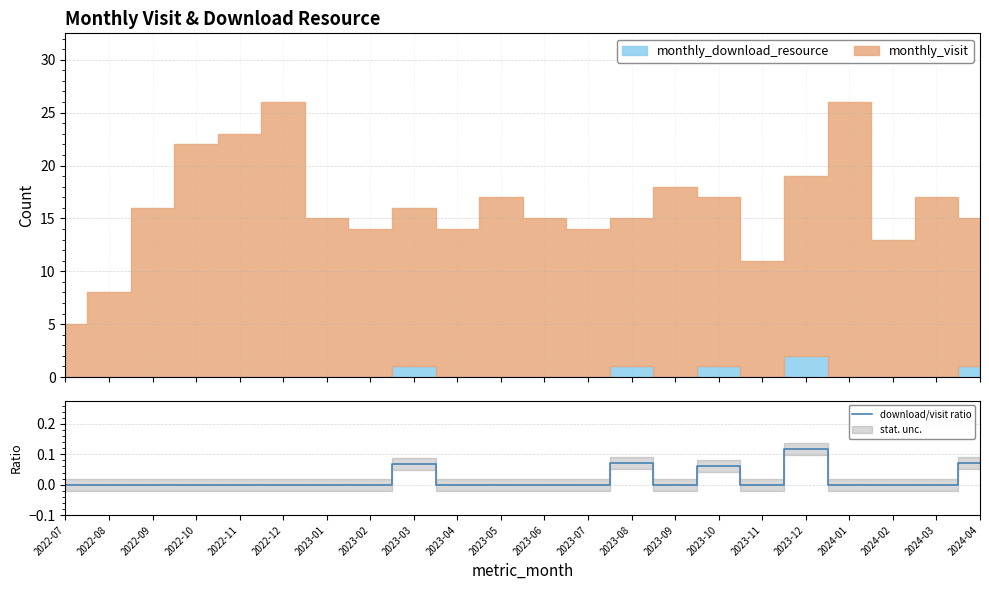

What is the difference between the values at 2023-12 and 2023-10?

0.1